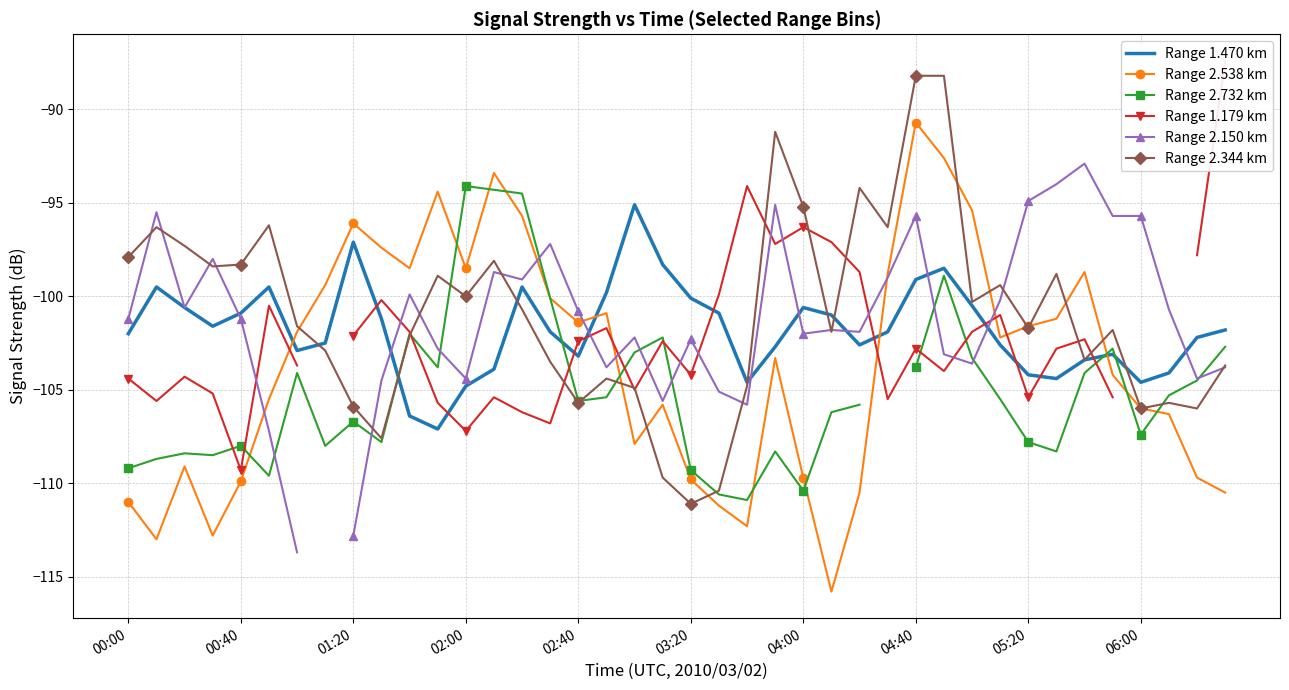

What is the average value of the Range 1.470 km series?

-101.8